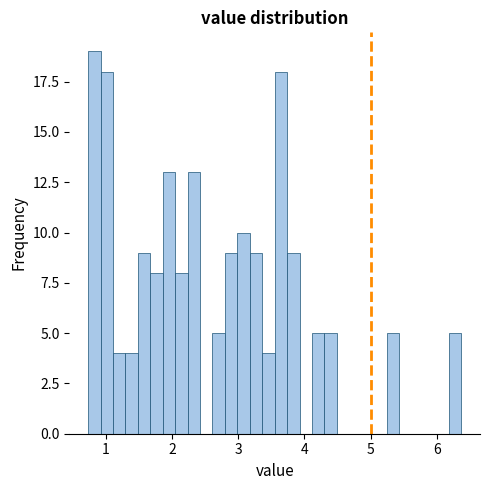

Around what value on the x-axis is the tallest bar? Give the approximate position of its centre, as read against the axis.

0.8